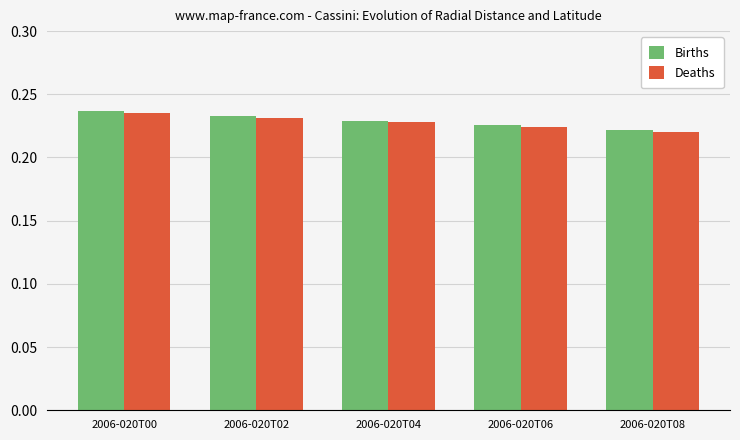

What is the total value across all series at 2006-020T00?

0.5